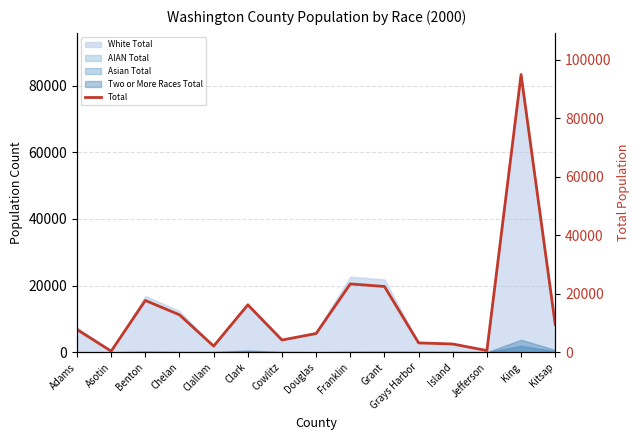

Reading right to left, extract all data points from this chart.

9513.8	94987.6	599.7	2845.1	3220.5	22516.4	23388.3	6412.7	4206.3	16238.3	2124.0	12821.3	17734.8	403.9	7773.3